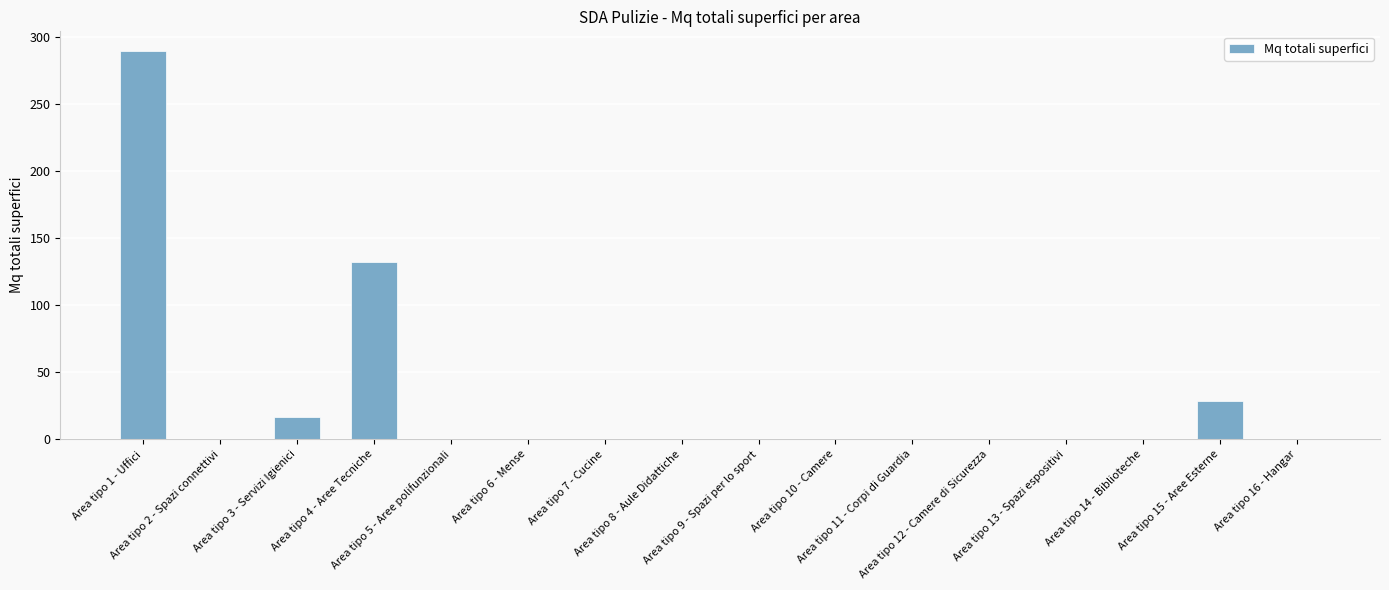

What is the greatest value displayed?

289.6